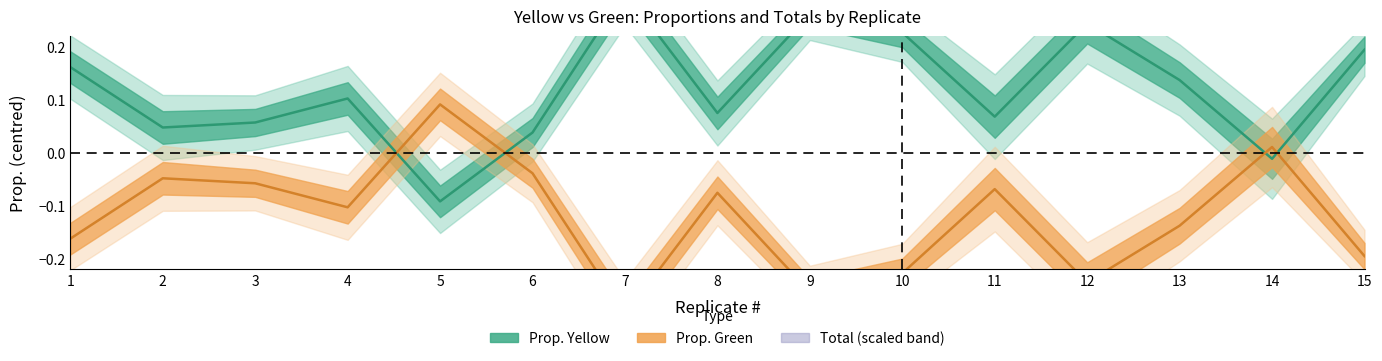

The Prop. Green series shows -0.0 at 6. True or false?

True